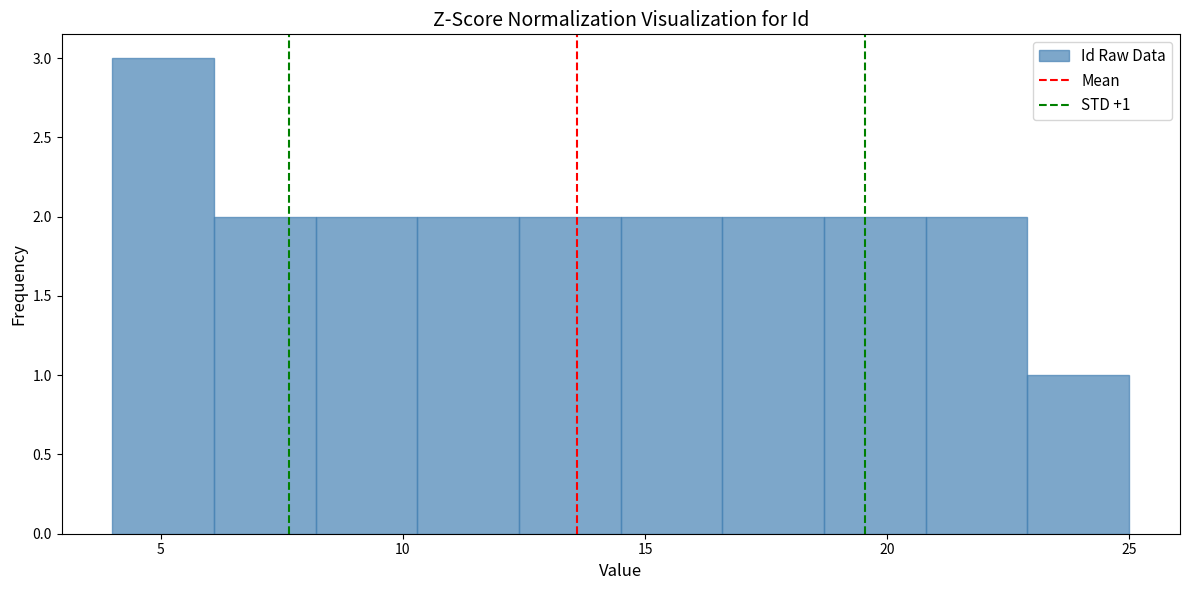

Which range on the x-axis has the tallest bar?

4.0 to 6.1